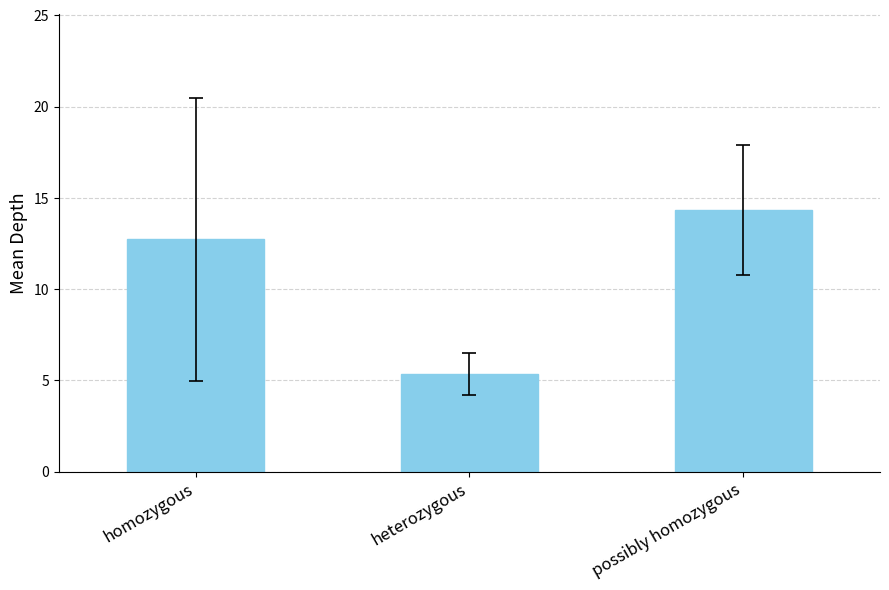

True or false: the data shows 12.7 at homozygous.

True